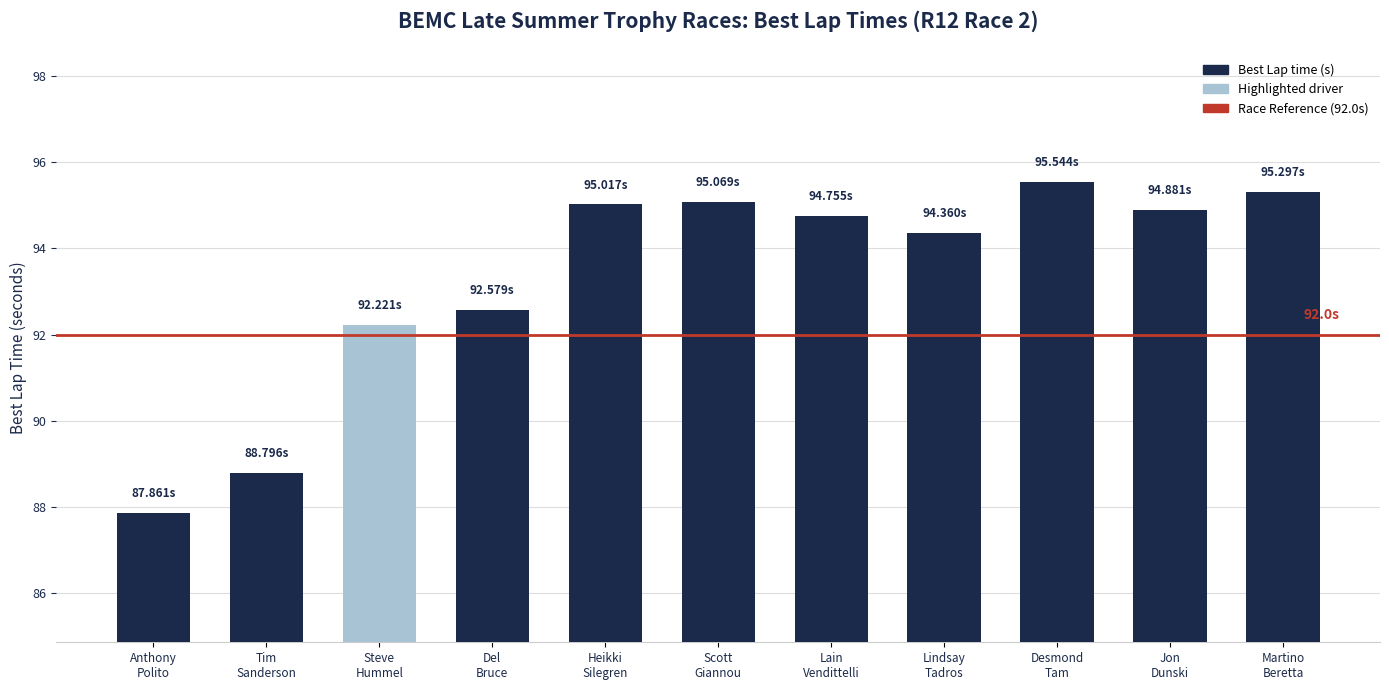

What is the average value?

93.3